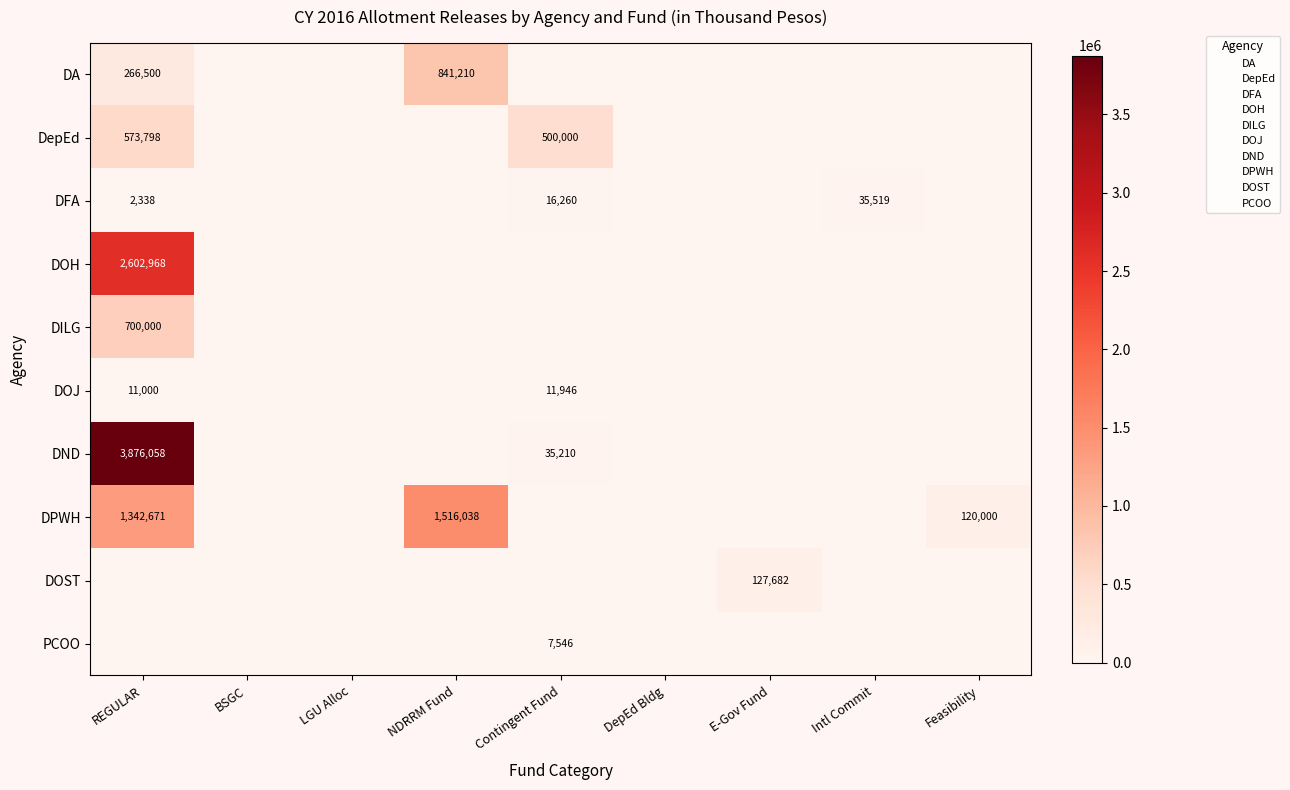

At which label is DA closest to 420605?

REGULAR